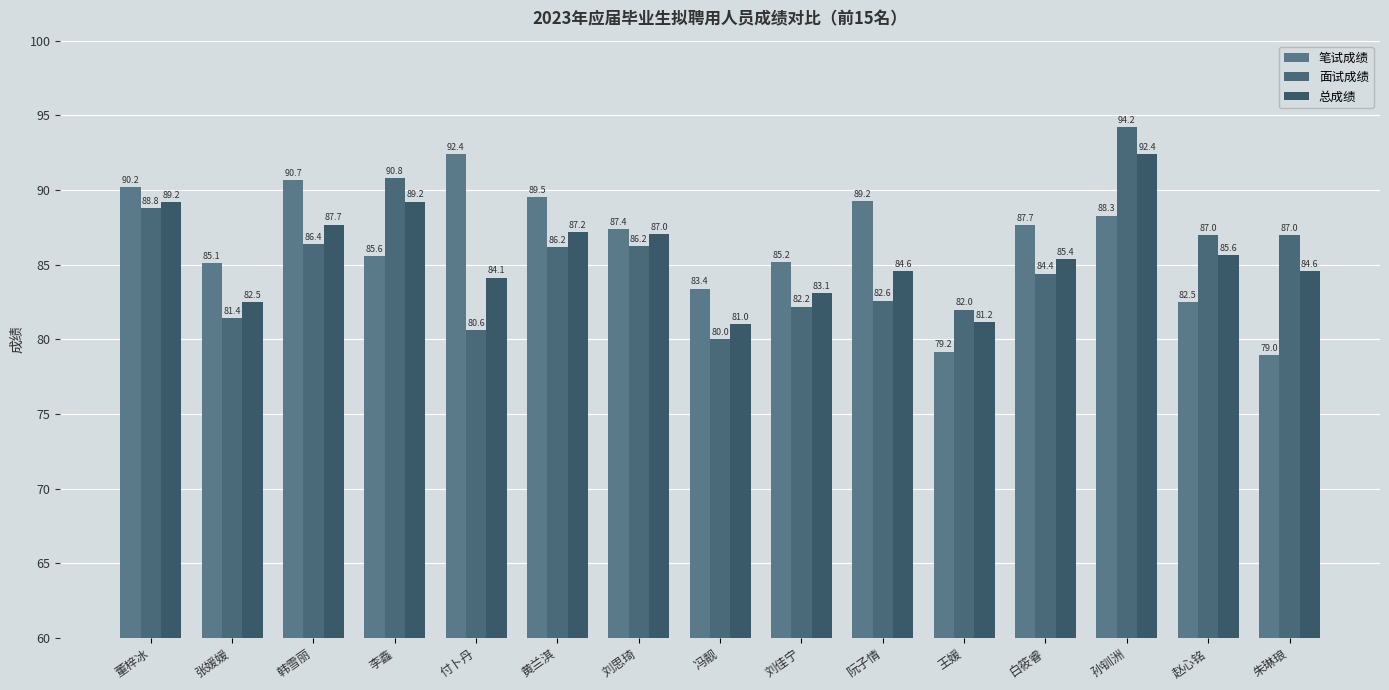

Which category has the lowest value in the 面试成绩 series?

冯靓